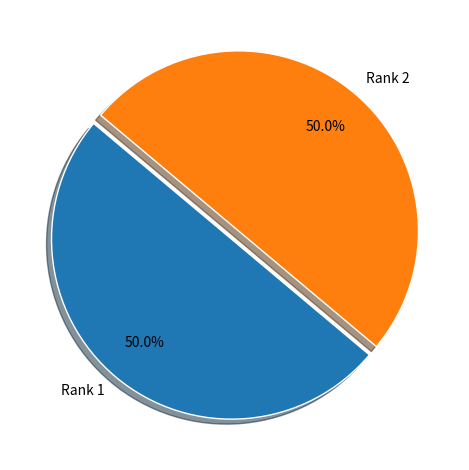

What percentage is NOT represented by Rank 1?

50.0%